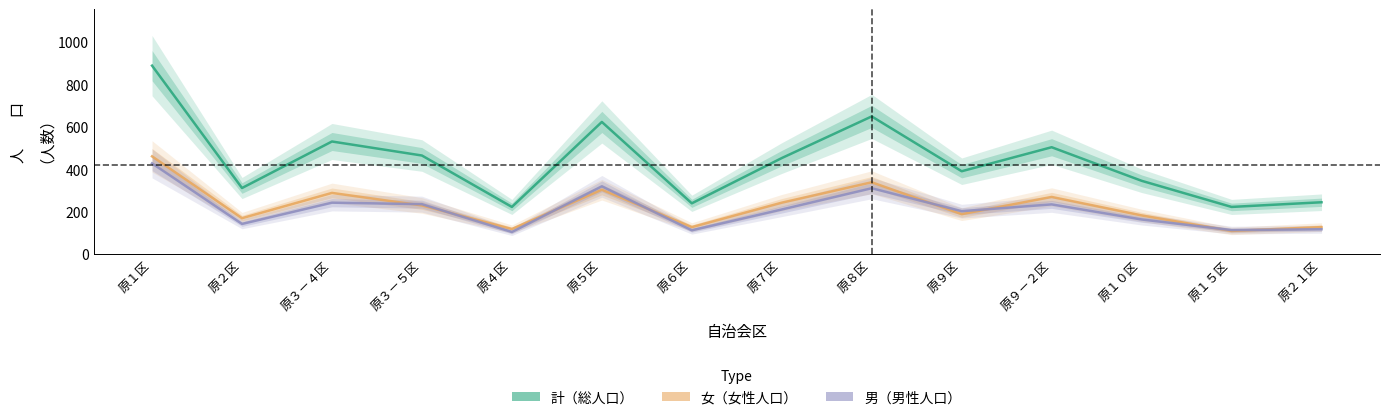

What is the sum of the 計（総人口） values at 原９区 and 原１０区?

735